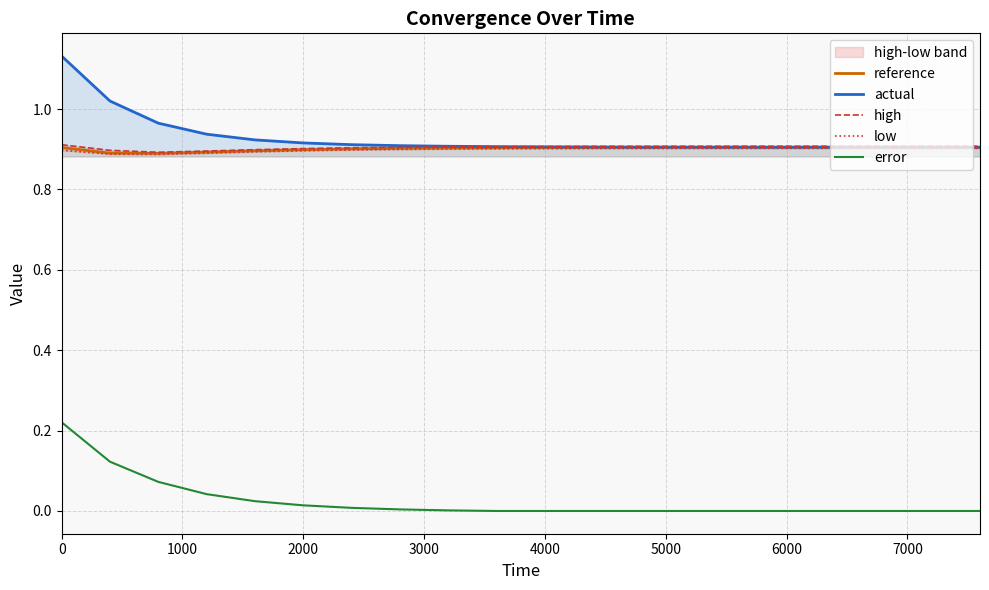

How many distinct data groups are displayed?

5